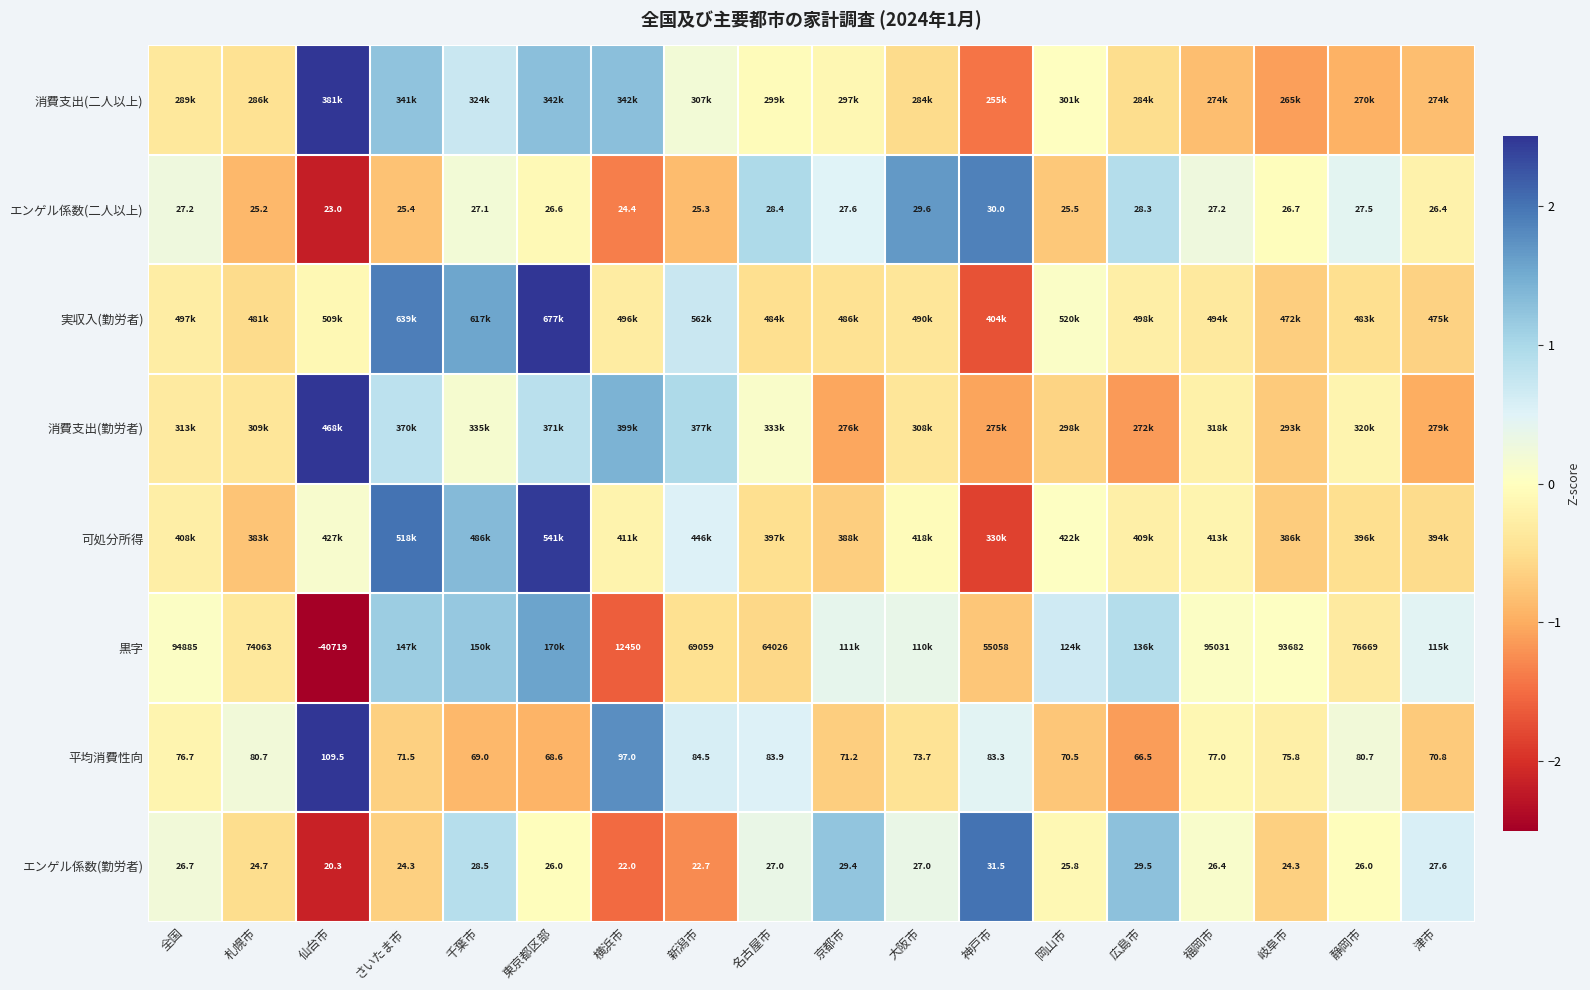

How many categories are shown in the chart?

18